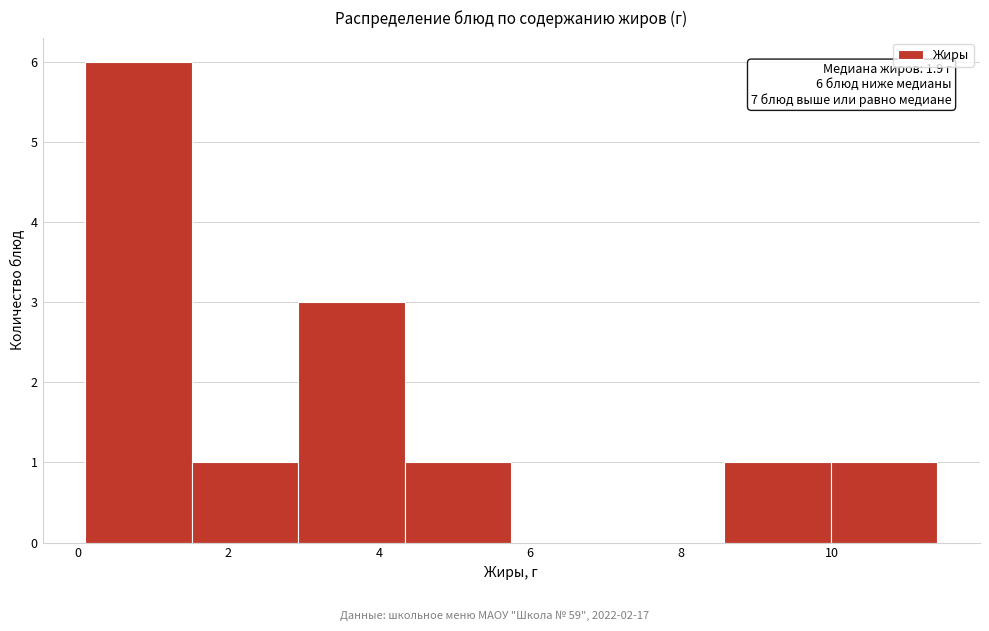

Which range on the x-axis has the tallest bar?

0.2 to 1.6